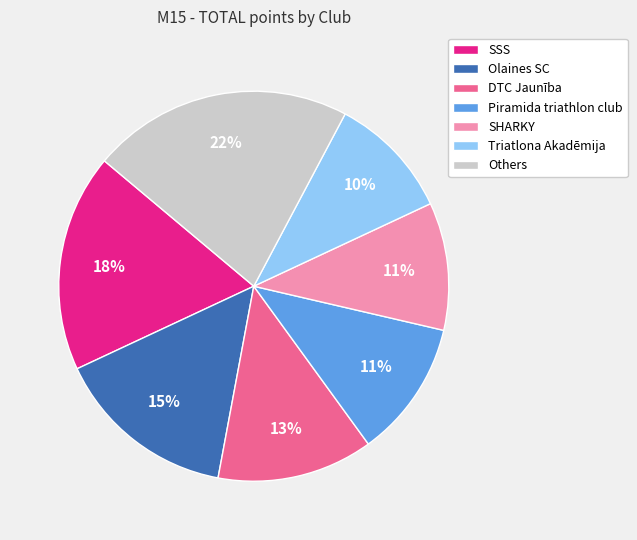

To the nearest percent, what percentage of the pie is DTC Jaunība?

13%